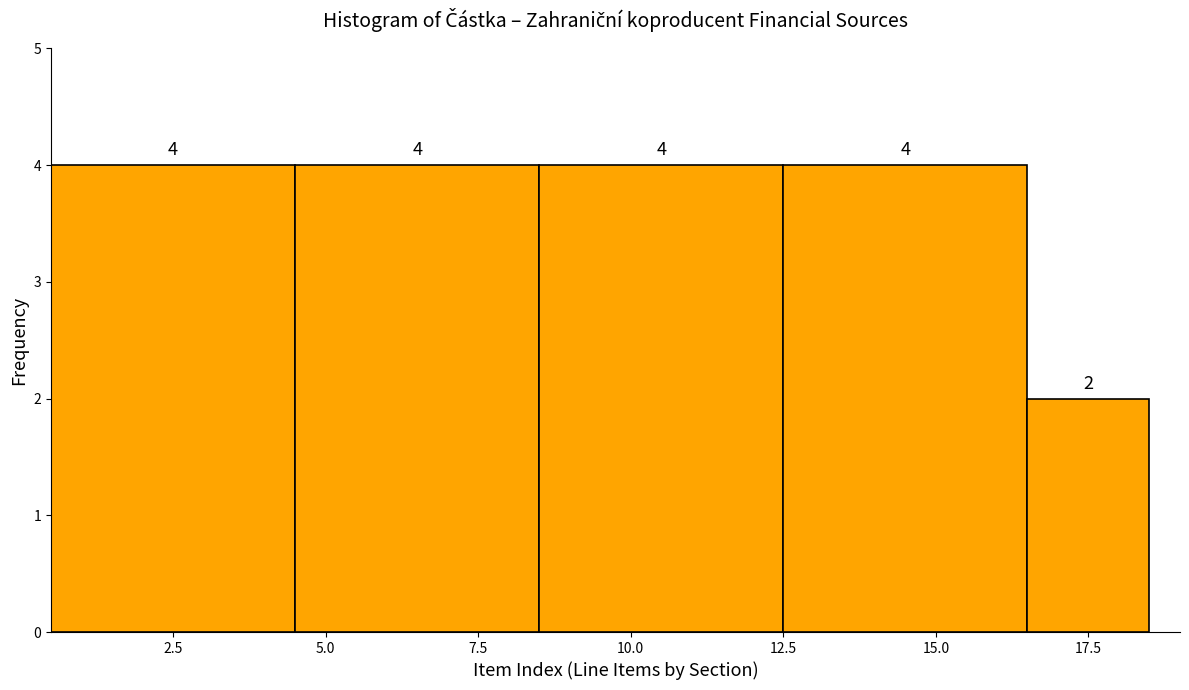

Reading left to right, list every bar in this chart as the range it spans on the x-axis followed by its height.

0.5 to 4.5: 4
4.5 to 8.5: 4
8.5 to 12.5: 4
12.5 to 16.5: 4
16.5 to 18.5: 2